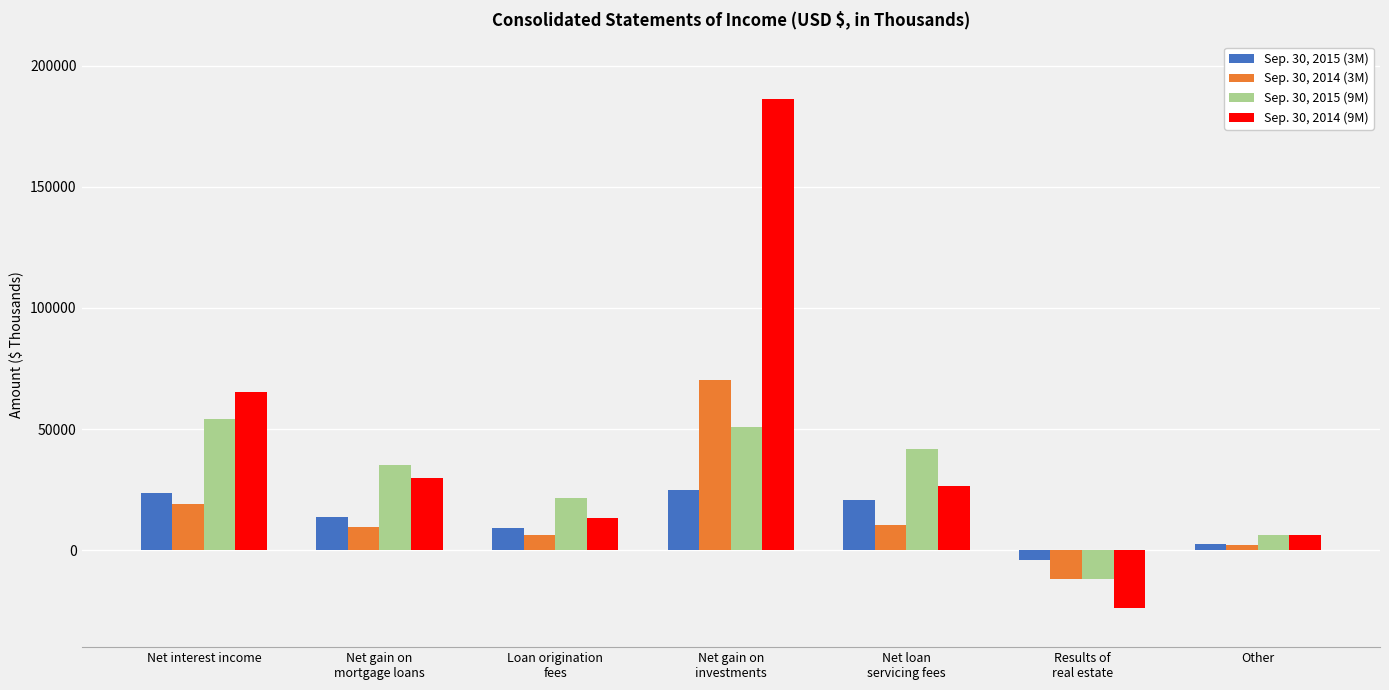

Reading right to left, list all the values displayed in this chart.

Sep. 30, 2015 (3M): Other=2549	Results of
real estate=-4221	Net loan
servicing fees=20791	Net gain on
investments=24958	Loan origination
fees=9135	Net gain on
mortgage loans=13884	Net interest income=23678
Sep. 30, 2014 (3M): Other=2361	Results of
real estate=-11926	Net loan
servicing fees=10533	Net gain on
investments=70390	Loan origination
fees=6447	Net gain on
mortgage loans=9509	Net interest income=19216
Sep. 30, 2015 (9M): Other=6095	Results of
real estate=-11859	Net loan
servicing fees=41810	Net gain on
investments=51019	Loan origination
fees=21701	Net gain on
mortgage loans=35219	Net interest income=54211
Sep. 30, 2014 (9M): Other=6330	Results of
real estate=-23900	Net loan
servicing fees=26712	Net gain on
investments=186109	Loan origination
fees=13288	Net gain on
mortgage loans=29702	Net interest income=65440